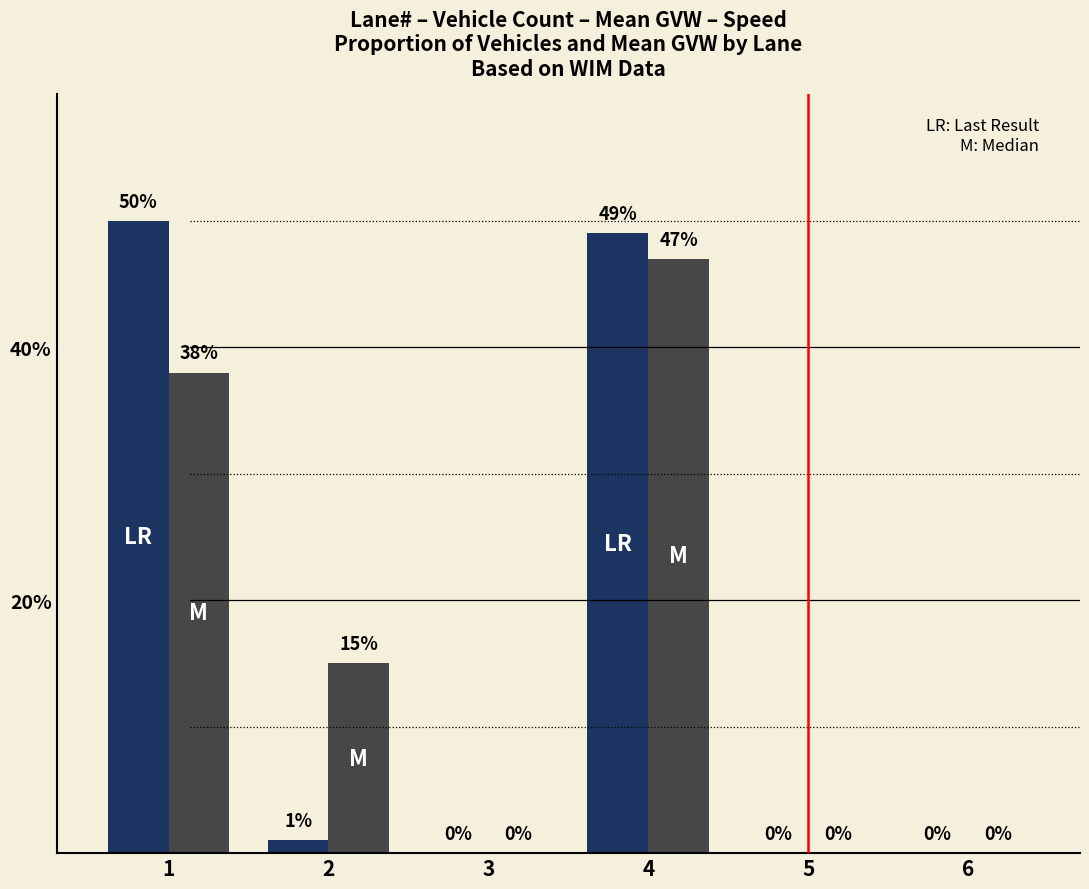

What is the greatest value displayed?

50